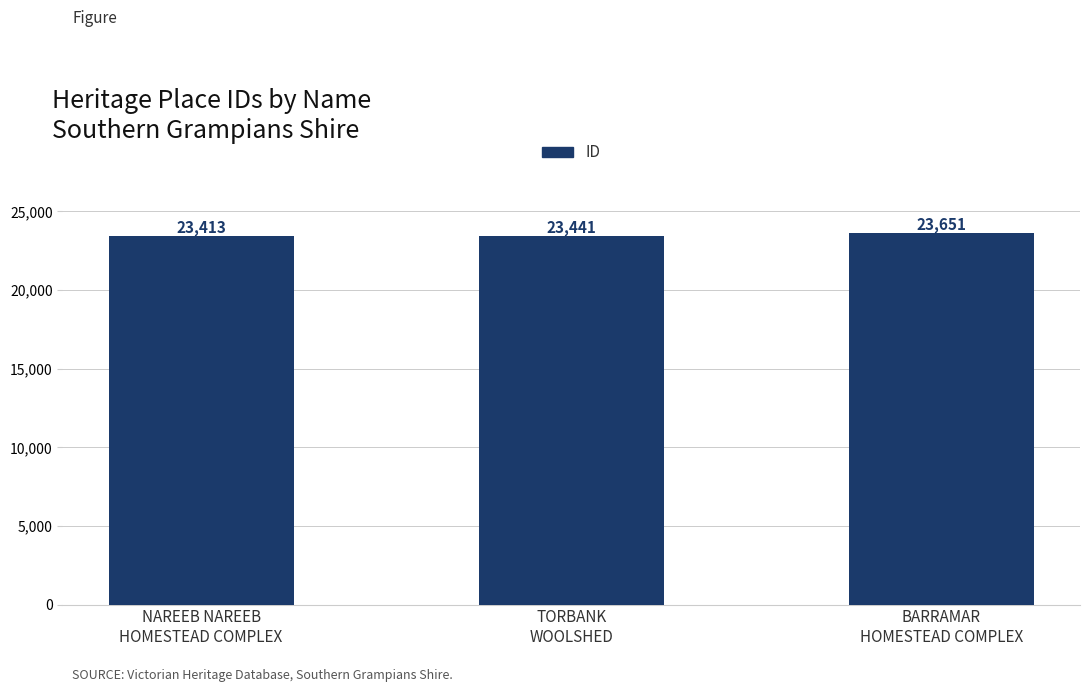

What is the change in value from TORBANK
WOOLSHED to BARRAMAR
HOMESTEAD COMPLEX?

+210